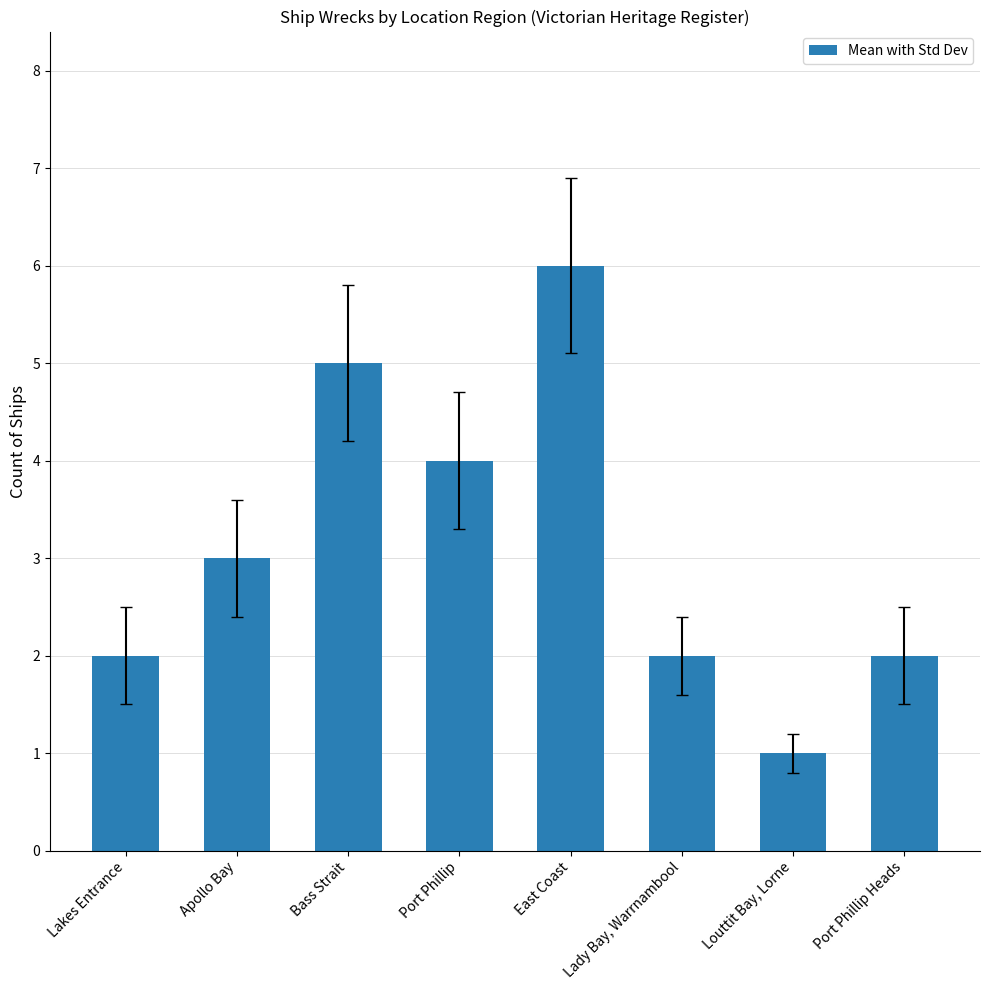

How many series are shown in this chart?

1